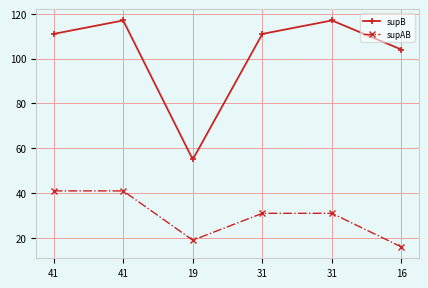

What are all the series names shown in the legend?

supB, supAB